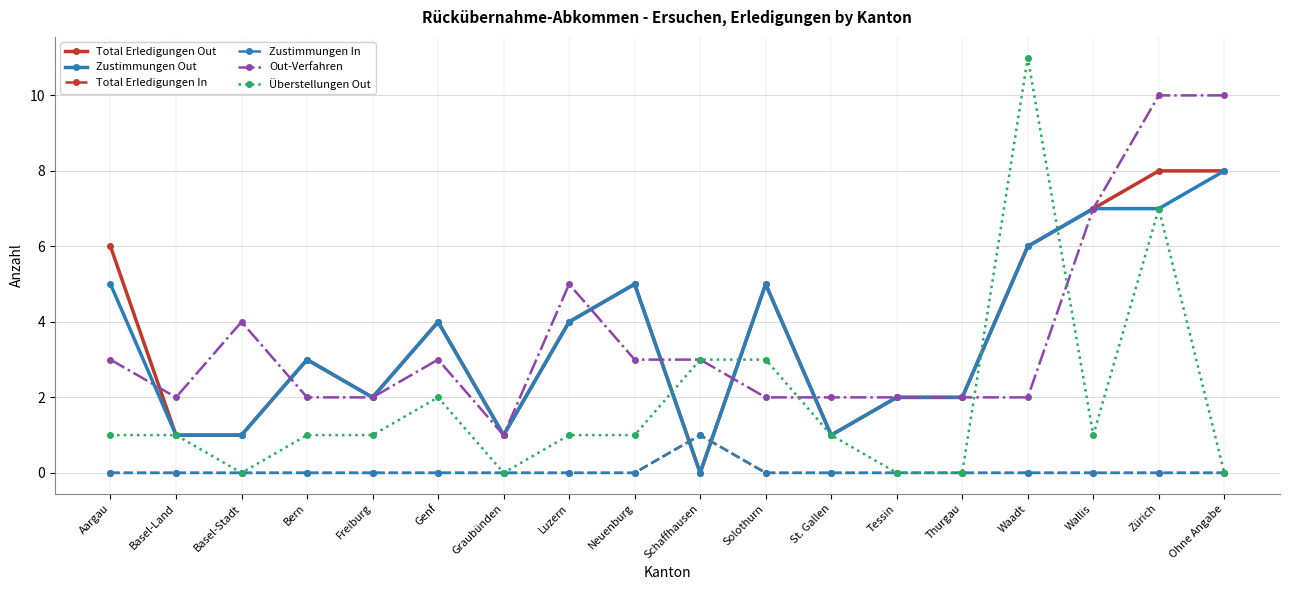

Is this an area chart (filled region under the line)?

No